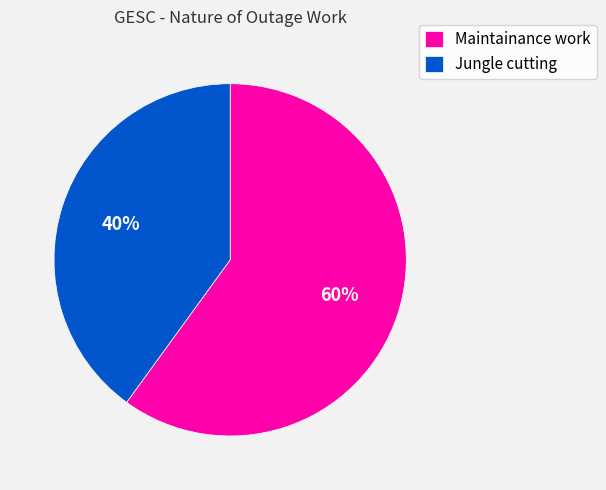

True or false: Maintainance work accounts for 46% of the total.

False